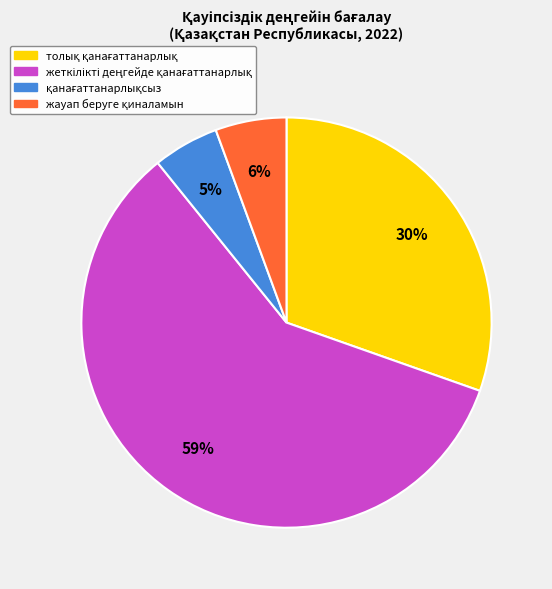

To the nearest percent, what is the average slice percentage?

25%